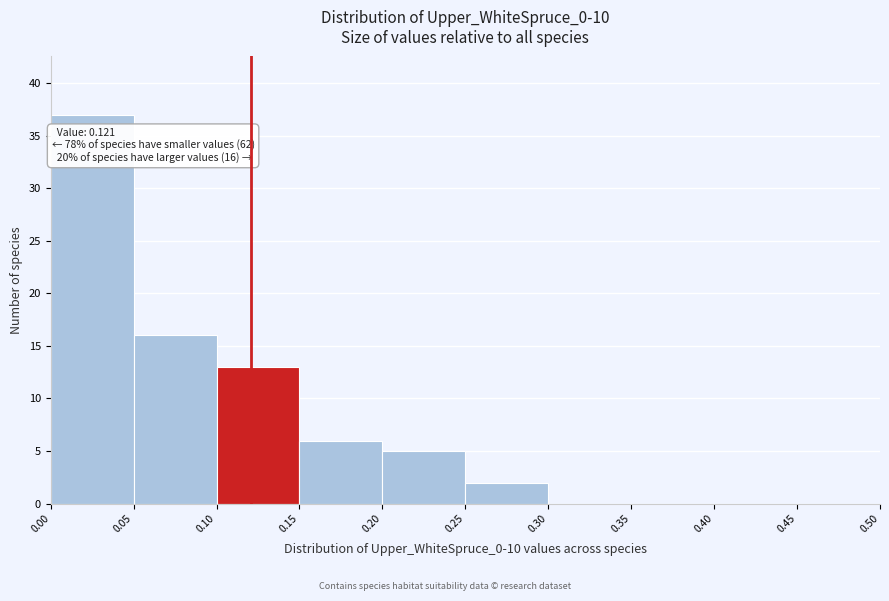

Which range on the x-axis has the tallest bar?

0.00 to 0.05